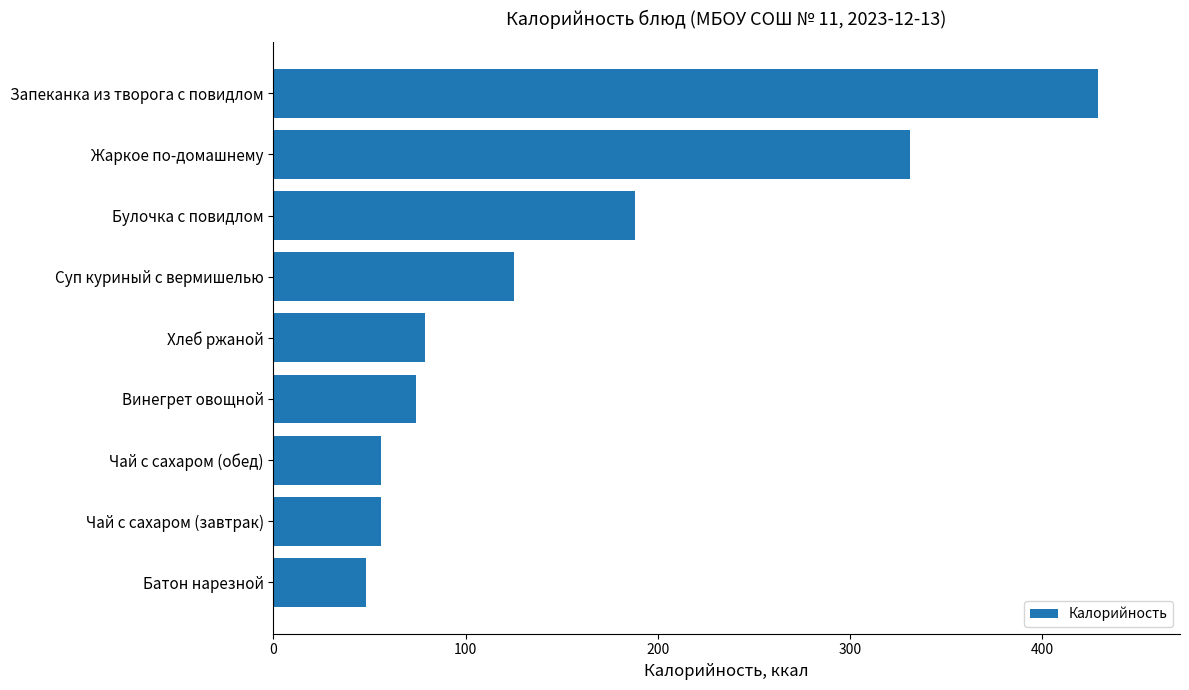

What is the sum of the values at Булочка с повидлом and Чай с сахаром (завтрак)?

244.3